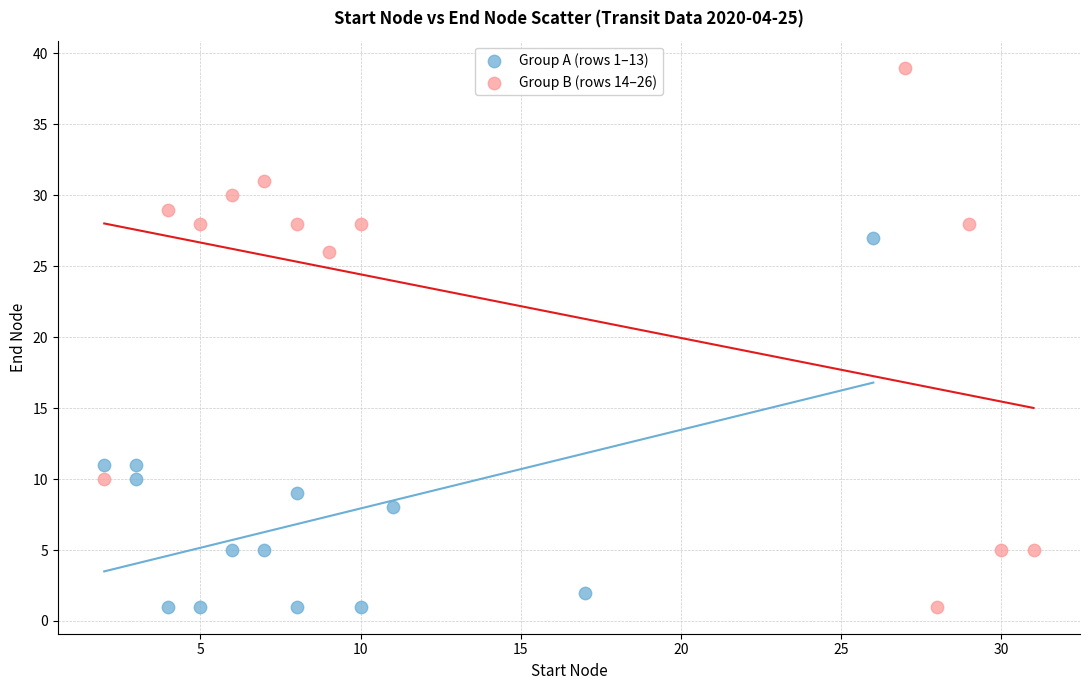

Which series reaches the maximum Y coordinate?

Group B (rows 14–26)